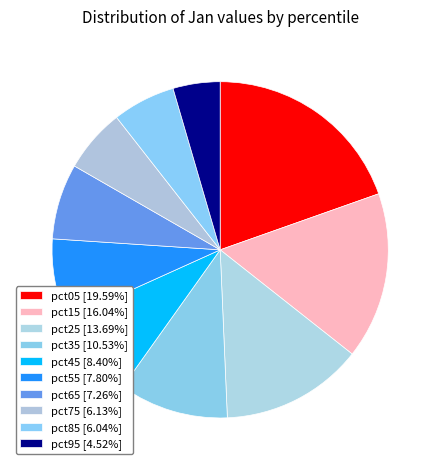

Is it true that pct15 is 8% of the pie?

False